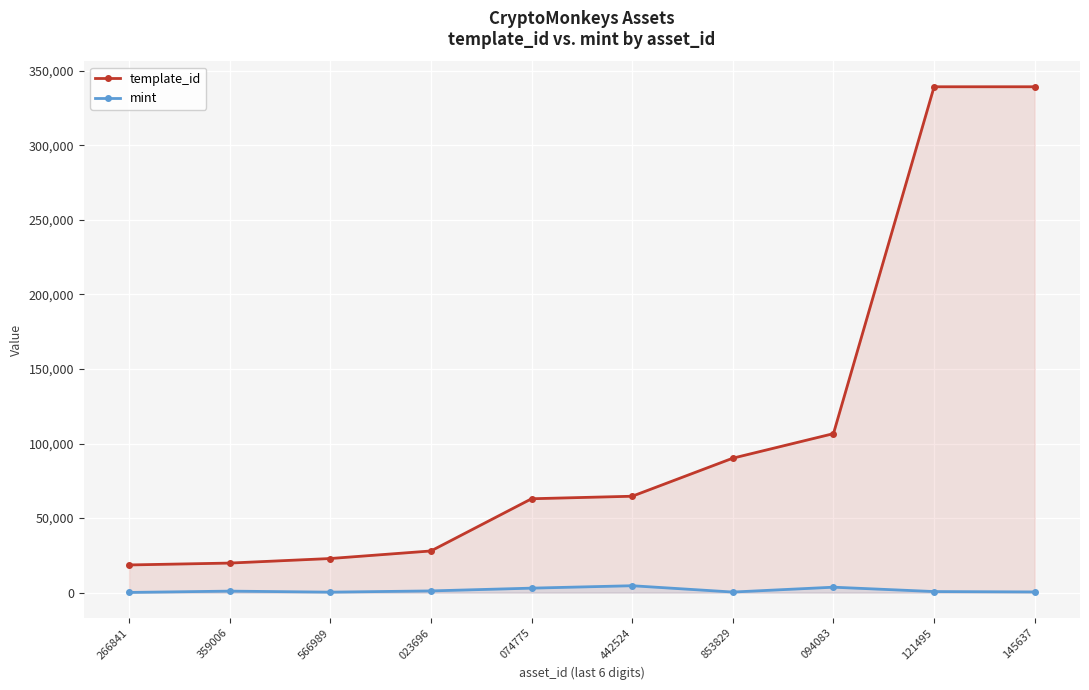

True or false: template_id and mint intersect in this chart.

False